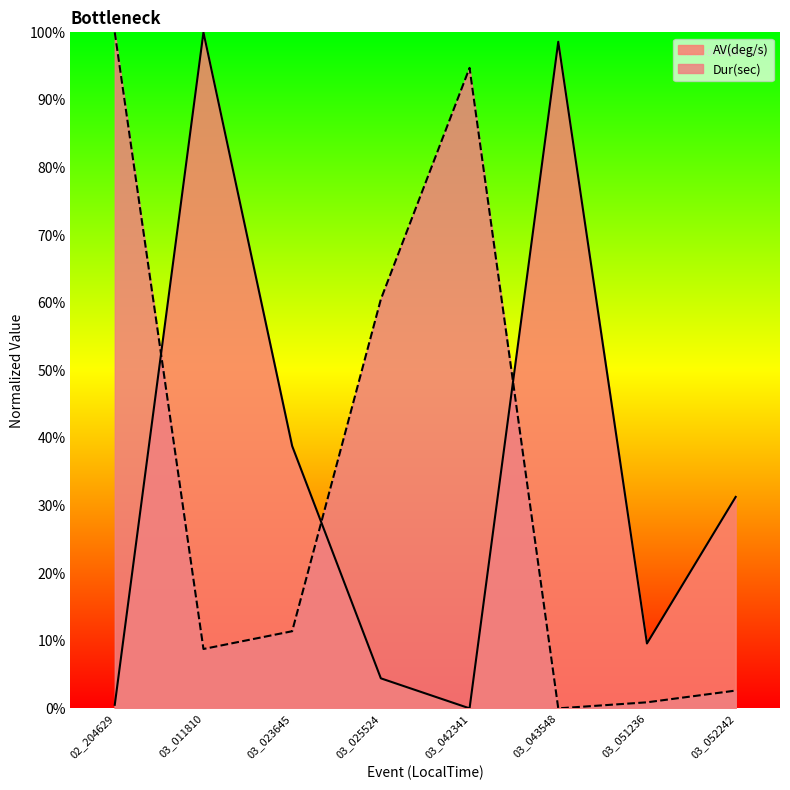

Reading left to right, transcribe all the data shown in this chart.

Dur(sec): 100.0	8.8	11.4	60.5	94.7	0.0	0.9	2.6
AV(deg/s): 0.5	100.0	38.8	4.4	0.0	98.6	9.6	31.3